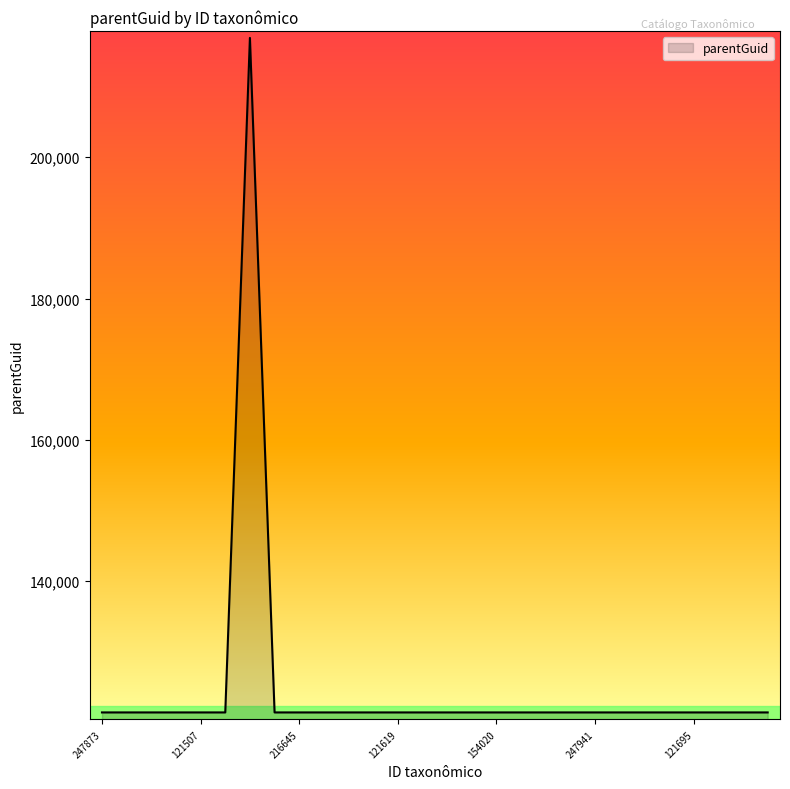

What is the difference between the maximum and minimum values?

95428